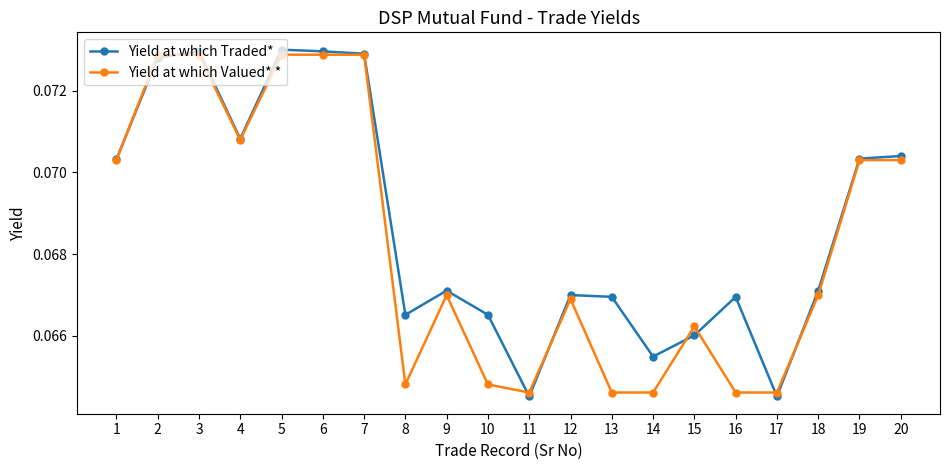

The value of Yield at which Valued* * at 17 is 0.0. True or false?

False